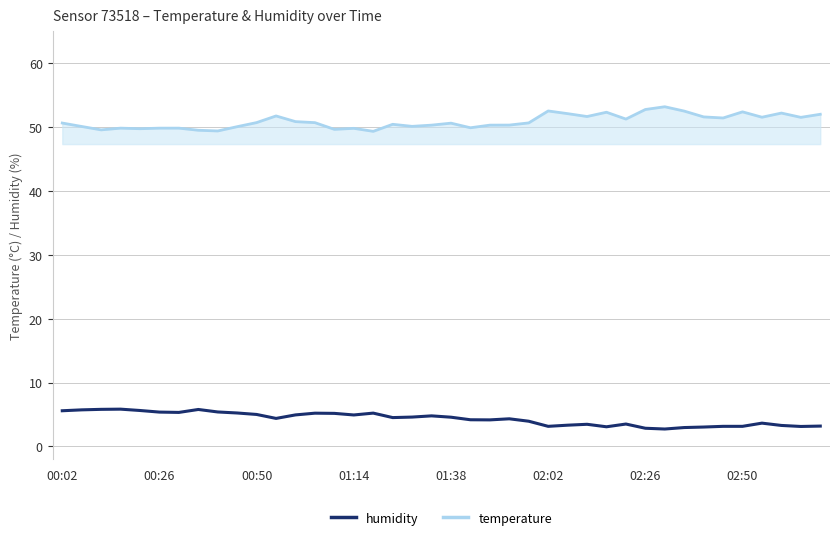

Which series has the largest total across all categories?

humidity